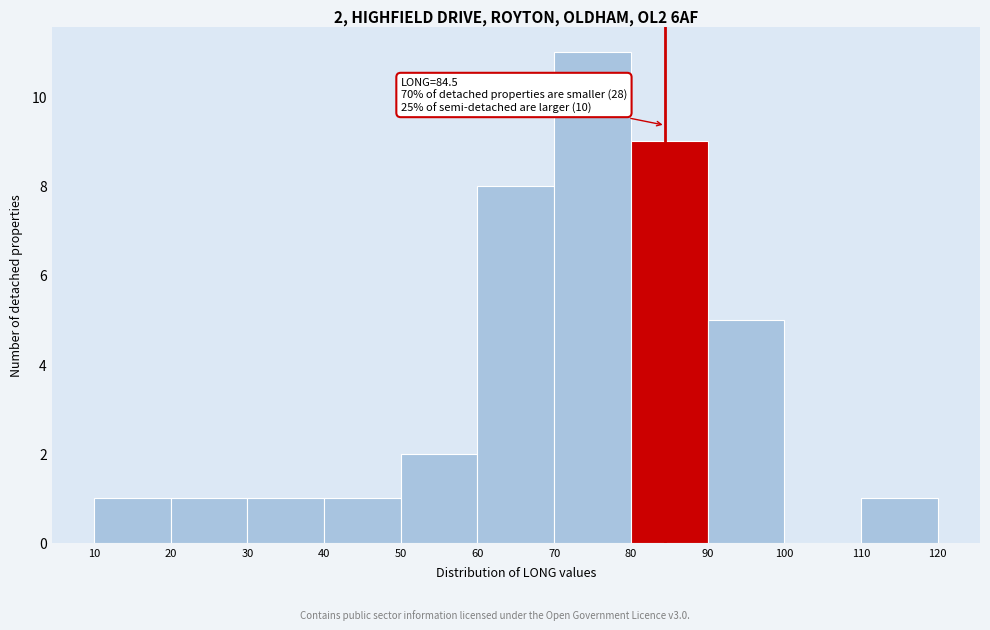

Which range on the x-axis has the tallest bar?

70 to 80